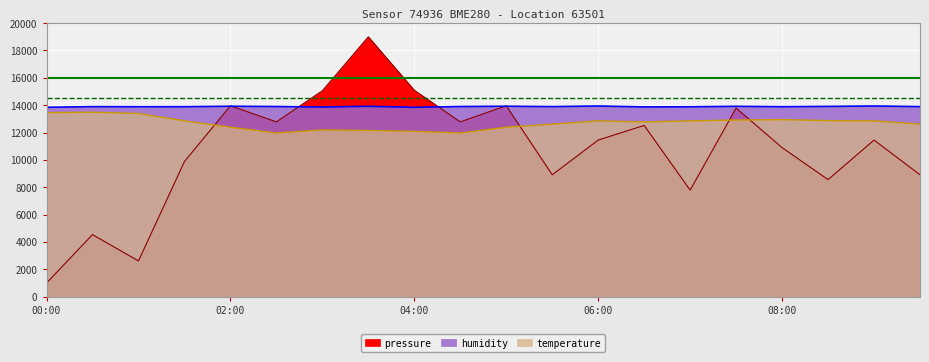

What is the label of the 14th point from the left?

06:30